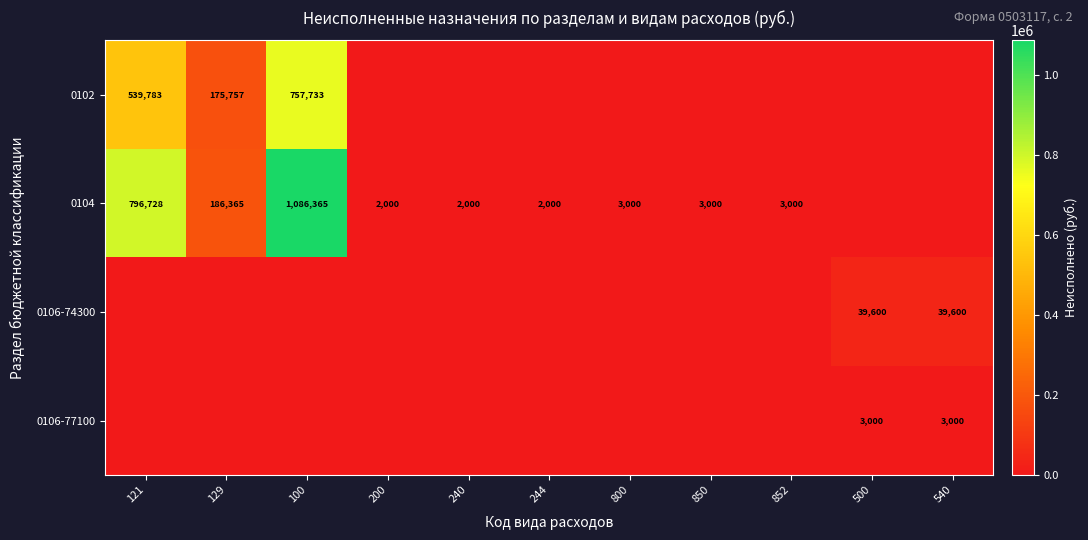

At which label is 0102 closest to 378866?

121